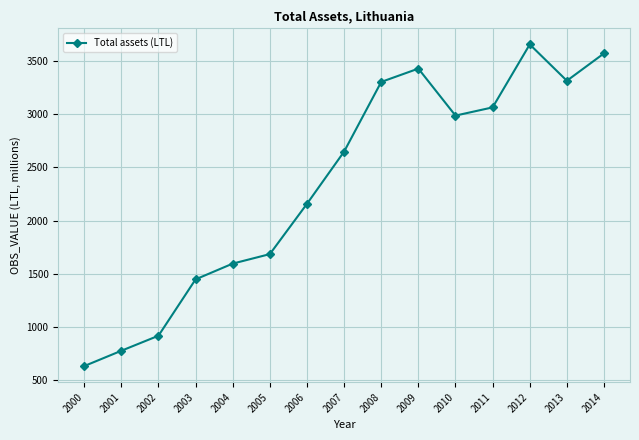

Which has a higher value, 2005 or 2012?

2012